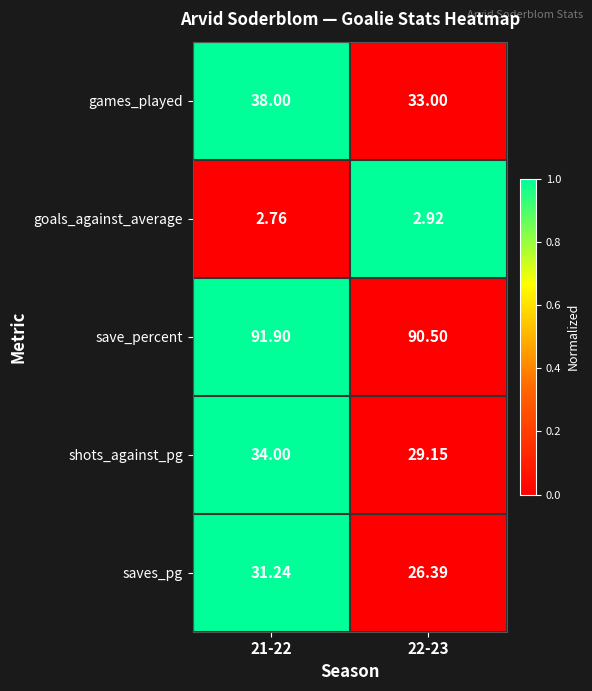

Is the value of goals_against_average at 22-23 greater than the value of games_played at 21-22?

No